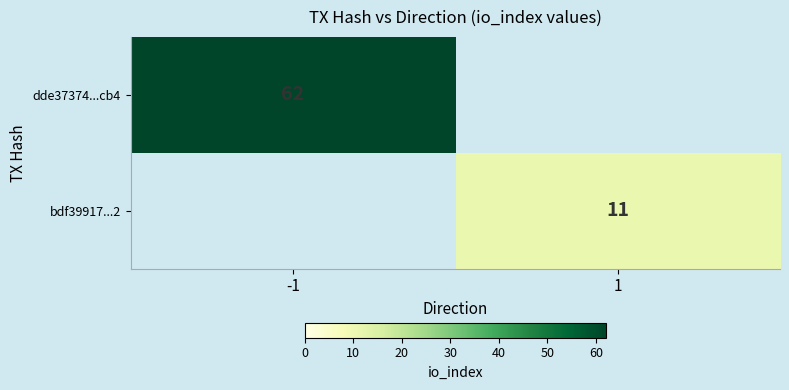

Is the value of bdf39917...2 at 1 greater than the value of dde37374...cb4 at -1?

No